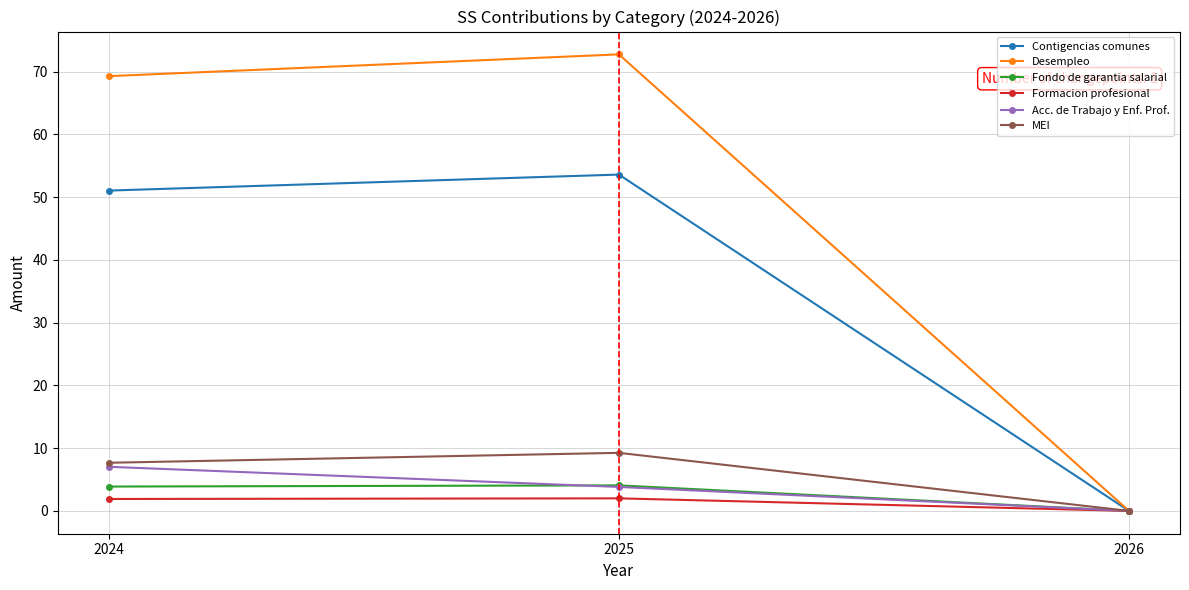

Is it true that Desempleo equals 72.8 at 2025?

True